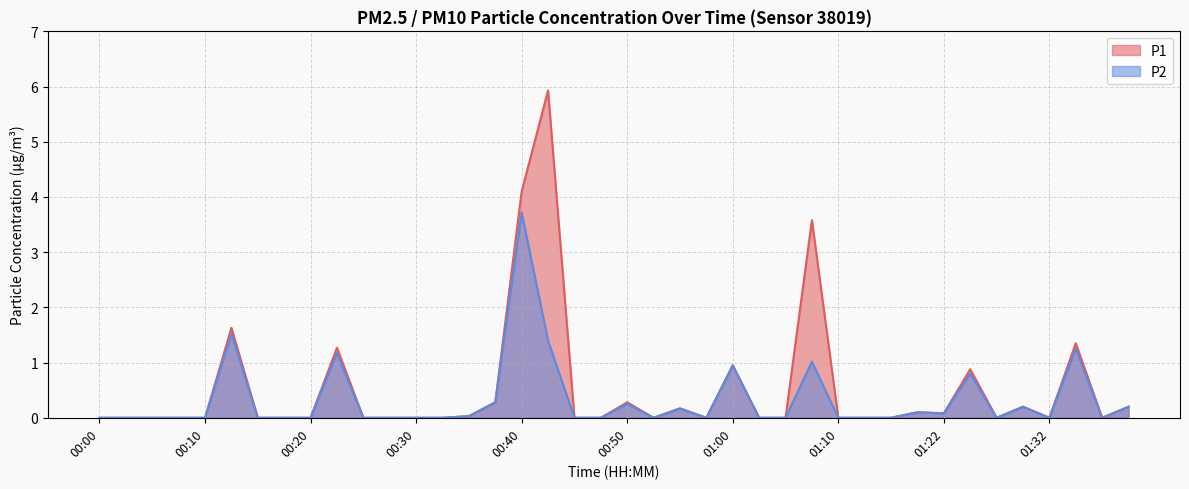

What are all the series names shown in the legend?

P1, P2